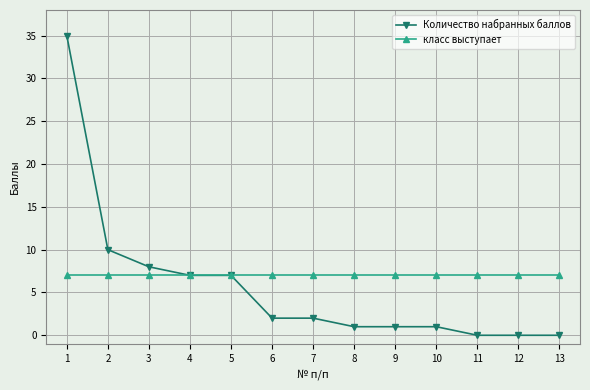

List the series in order of their peak value, lowest first.

класс выступает, Количество набранных баллов